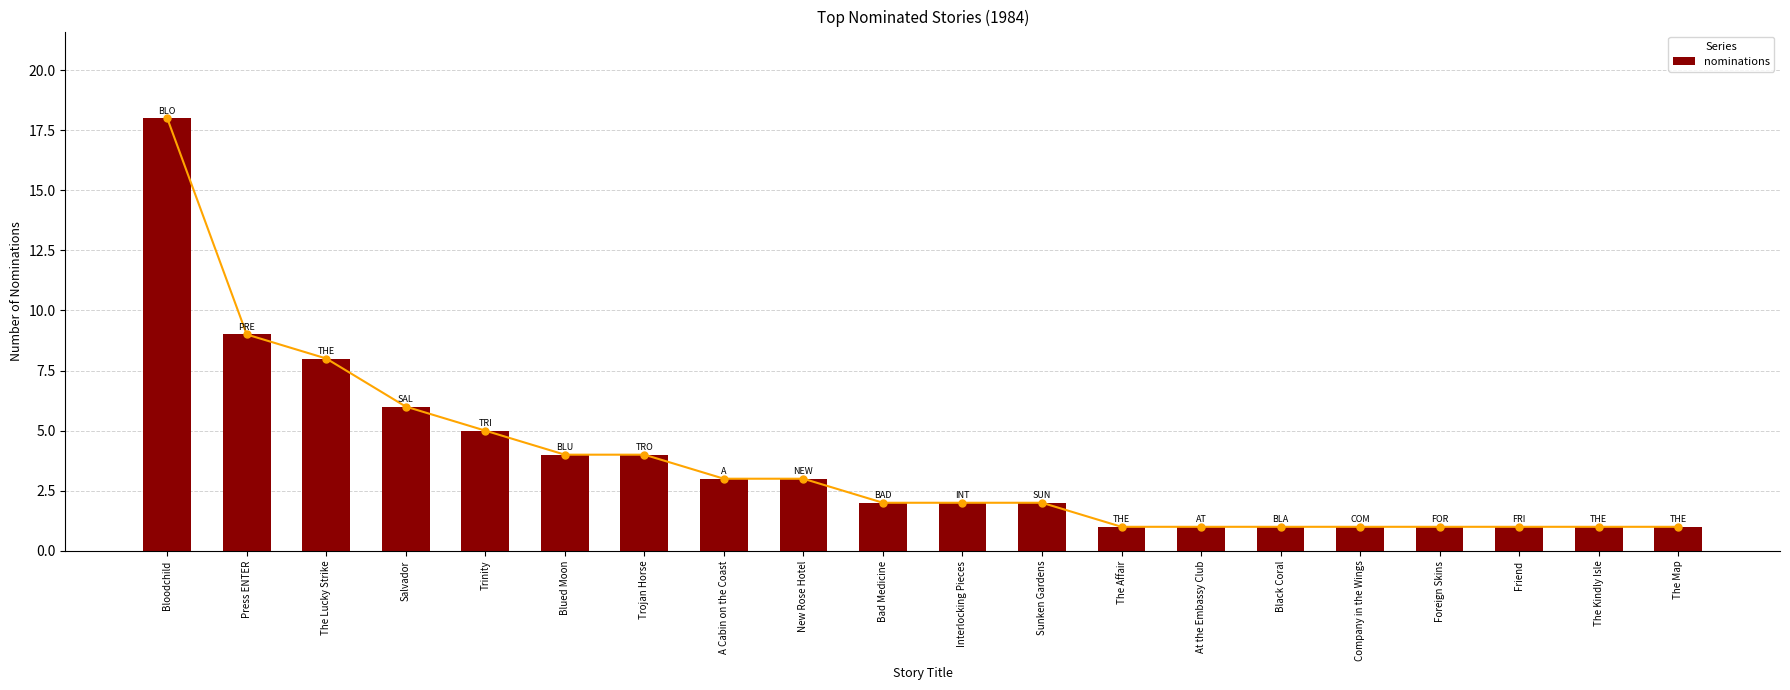

Approximately how many times larger is the value at The Kindly Isle compared to New Rose Hotel?

0.3